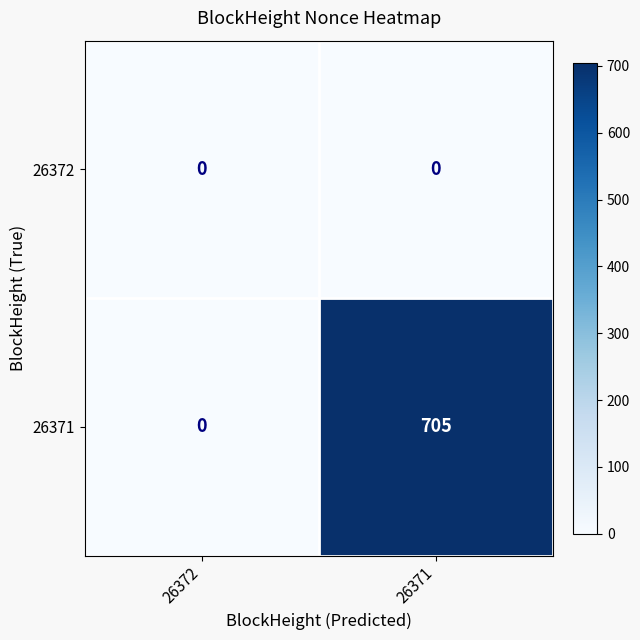

Rank the series at 26371 from highest to lowest value.

26371, 26372